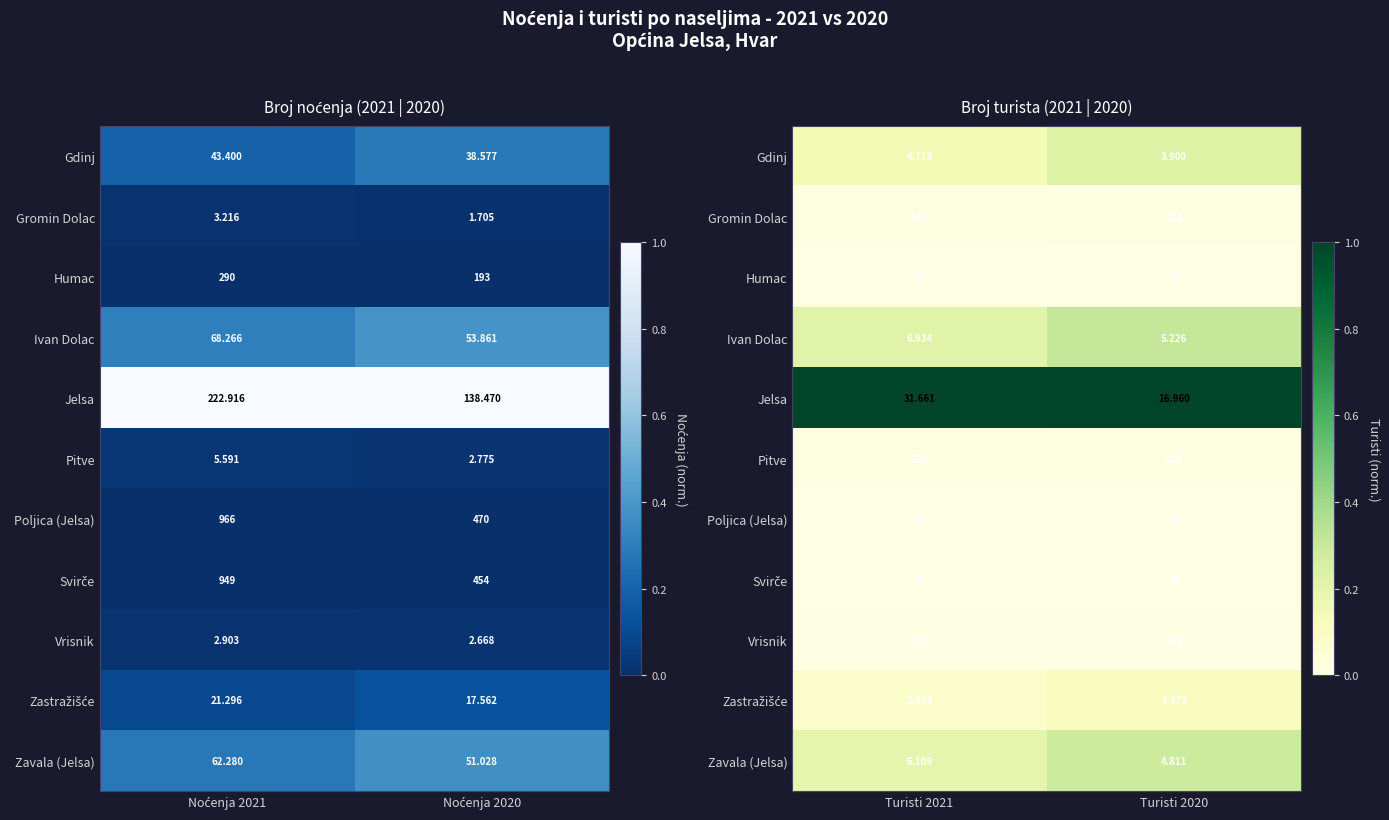

Which category has the highest value across all series?

Turisti 2021